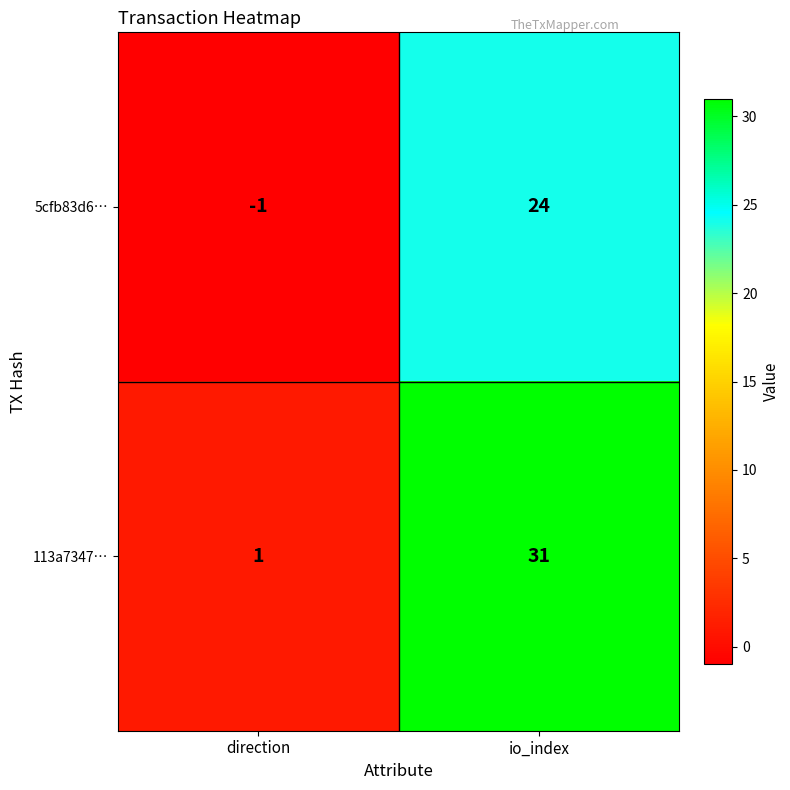

Reading left to right, what are all the values shown in this chart?

5cfb83d6…: direction=-1	io_index=24
113a7347…: direction=1	io_index=31